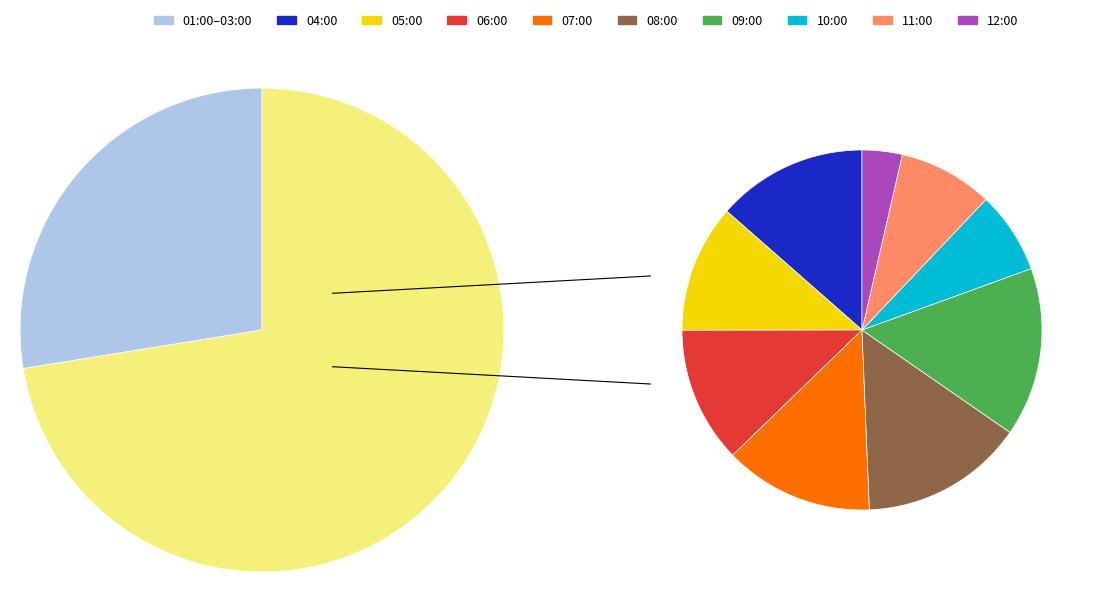

The 01:00 slice represents 19% of the pie. True or false?

False